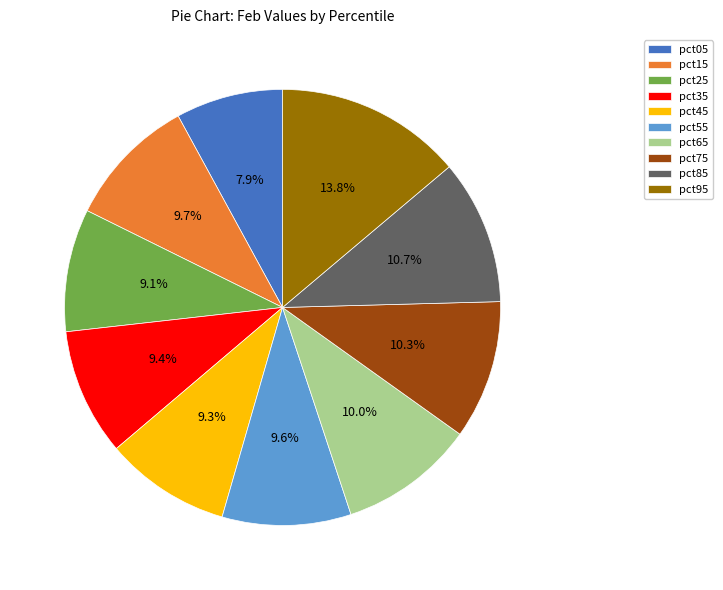

The pct95 slice represents 1% of the pie. True or false?

False